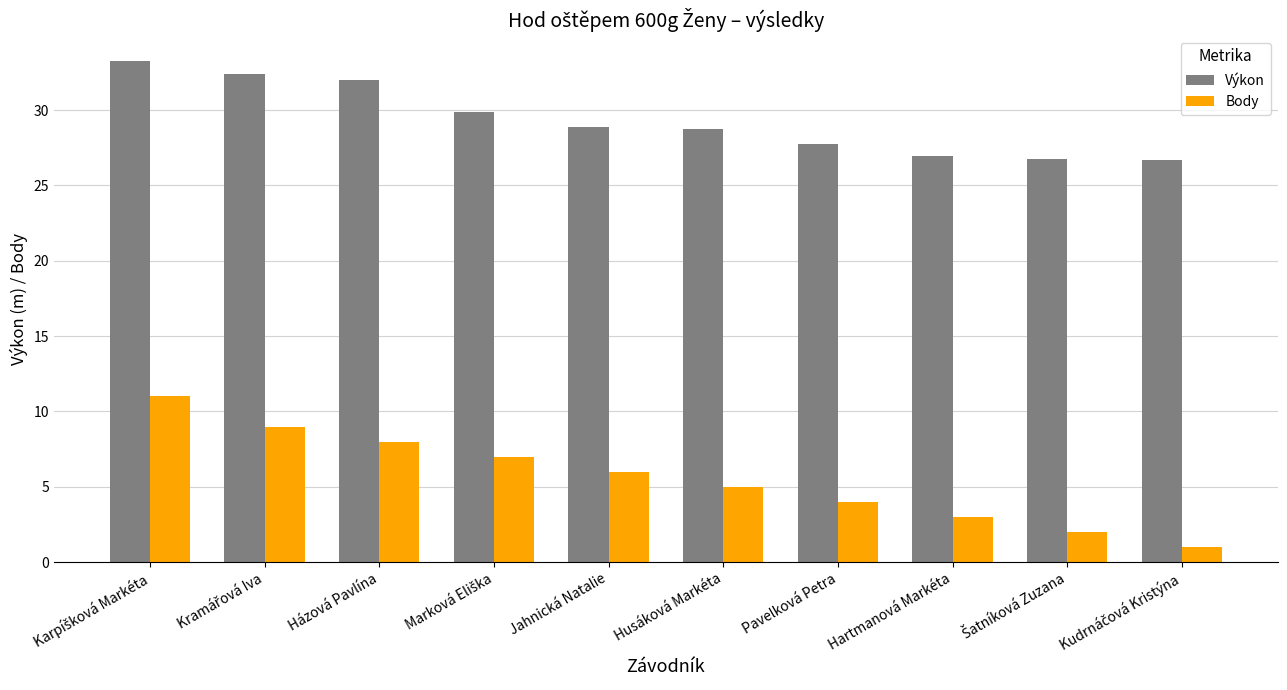

What is the spread (max minus min) of values at Hartmanová Markéta?

23.9